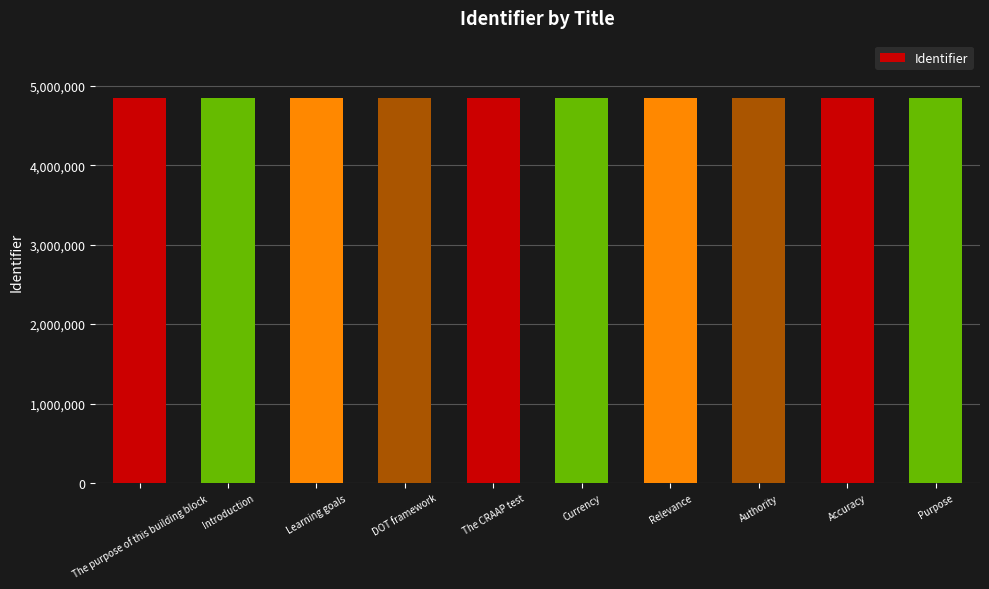

What is the value of the 8th bar from the left?

4840731